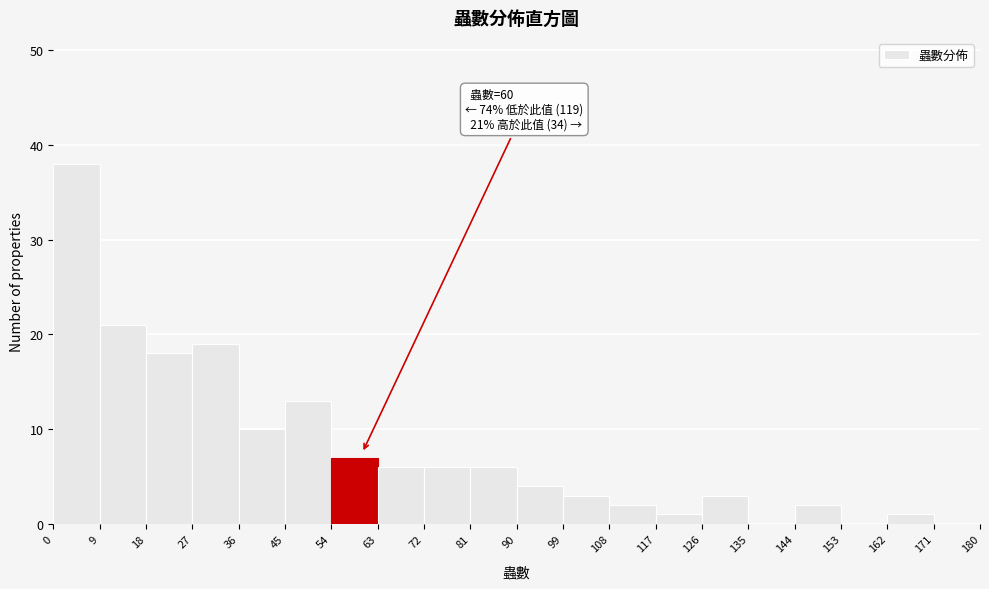

Over which range of the x-axis is the bar tallest?

0 to 9